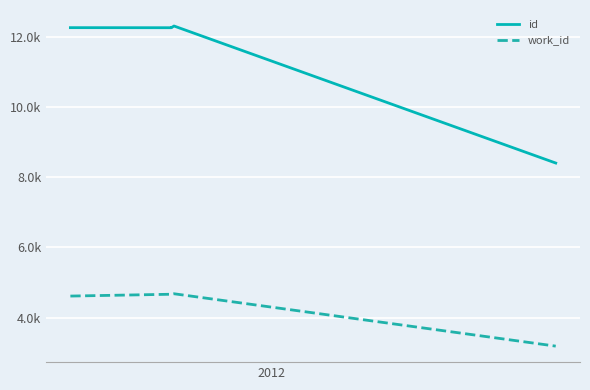

Is this an area chart (filled region under the line)?

No